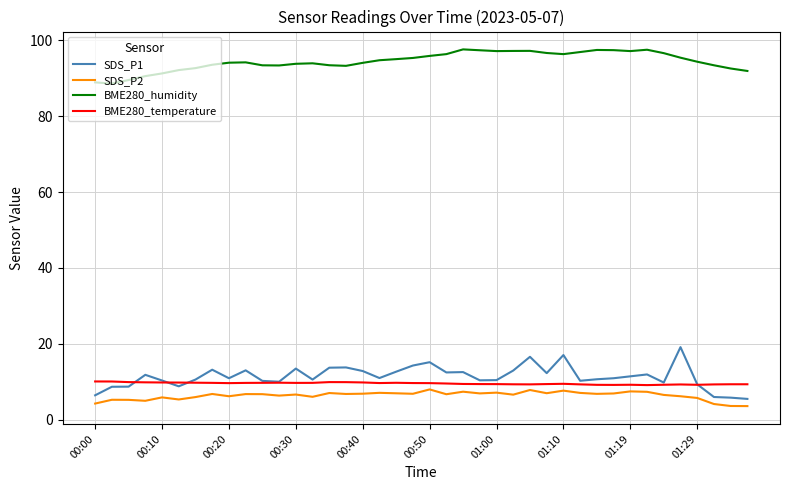

What is the maximum value shown in the chart?

97.6